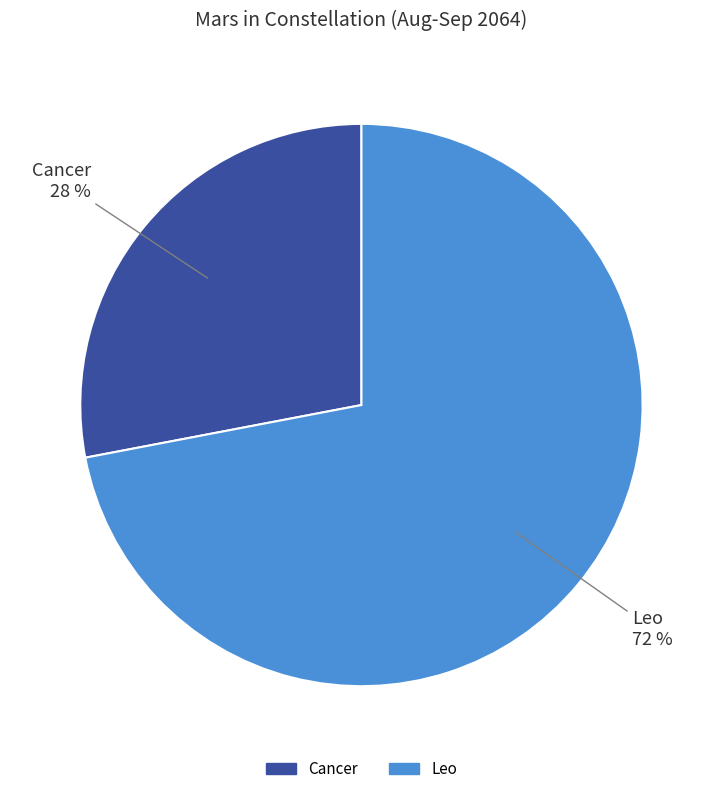

Does any single category account for the majority?

Yes